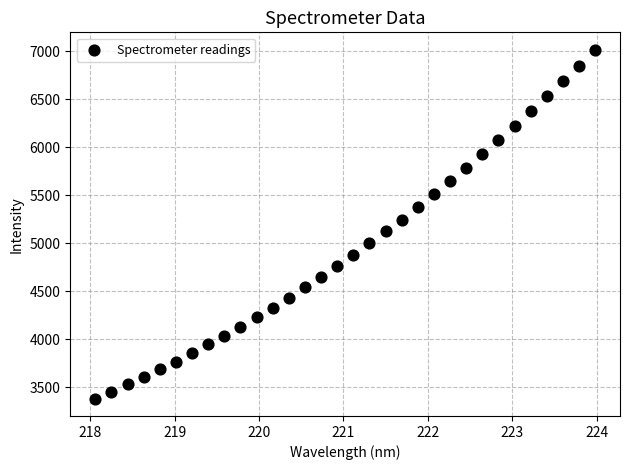

What is the range of Y values (max minus min)?

3632.6